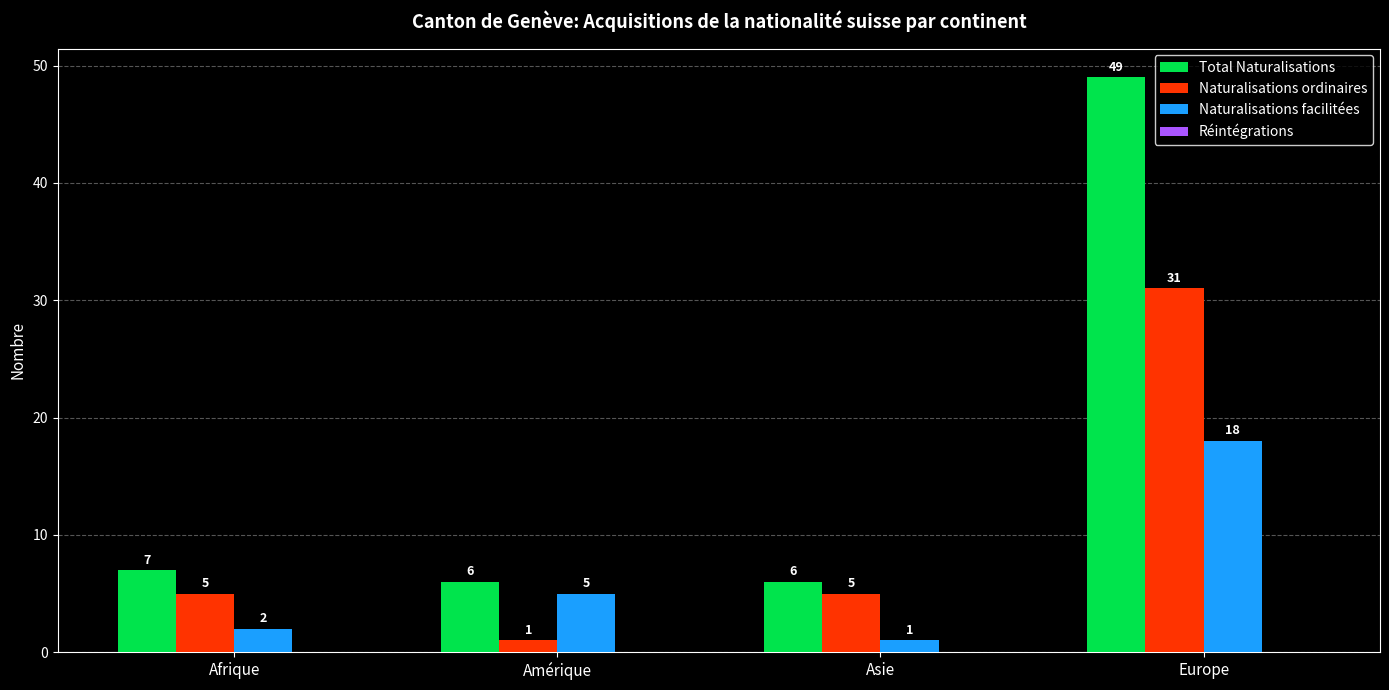

What is the sum of the Total Naturalisations values at Asie and Amérique?

12